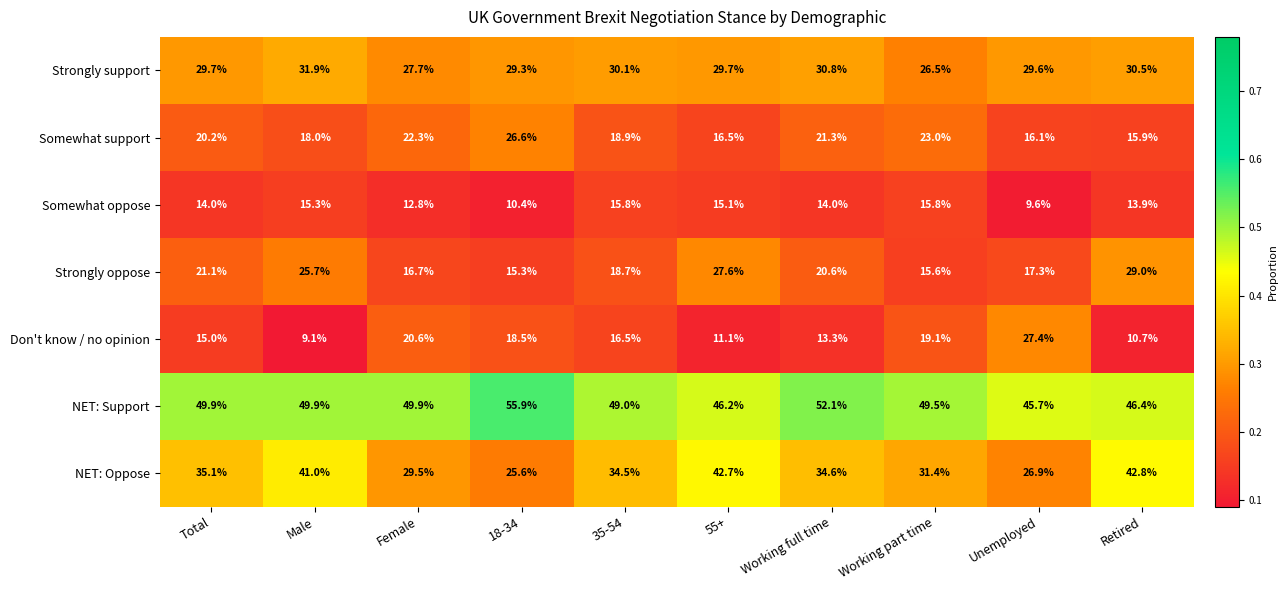

What is the spread (max minus min) of values at 18-34?

45.5